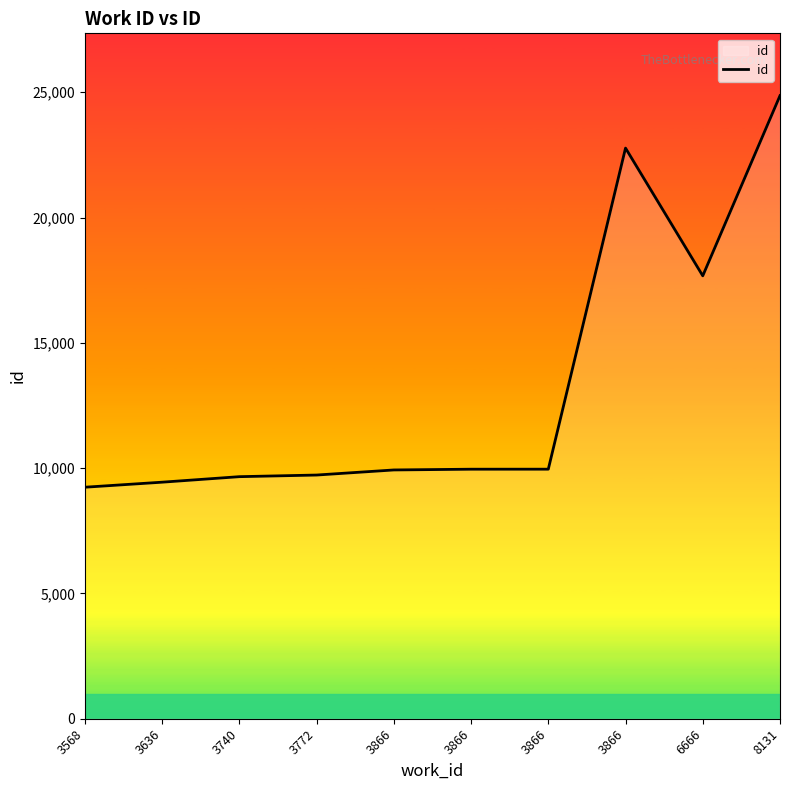

Rank the categories by value from highest to lowest.

8131, 3866, 6666, 3866, 3866, 3866, 3772, 3740, 3636, 3568